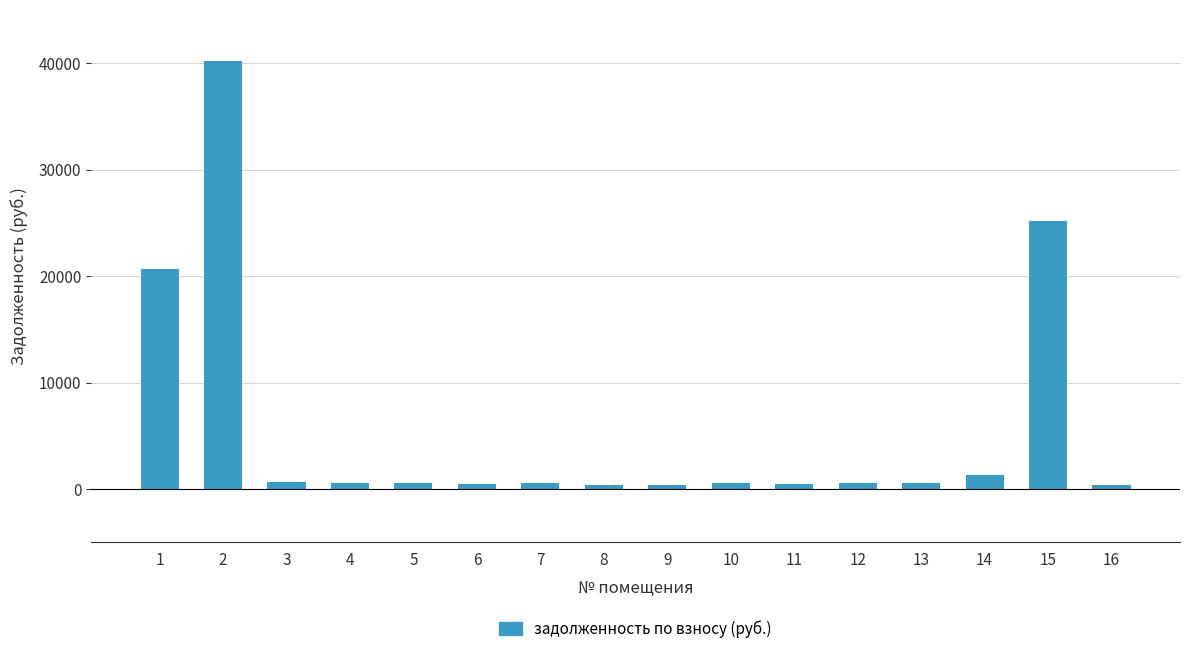

What is the maximum value shown in the chart?

40154.6